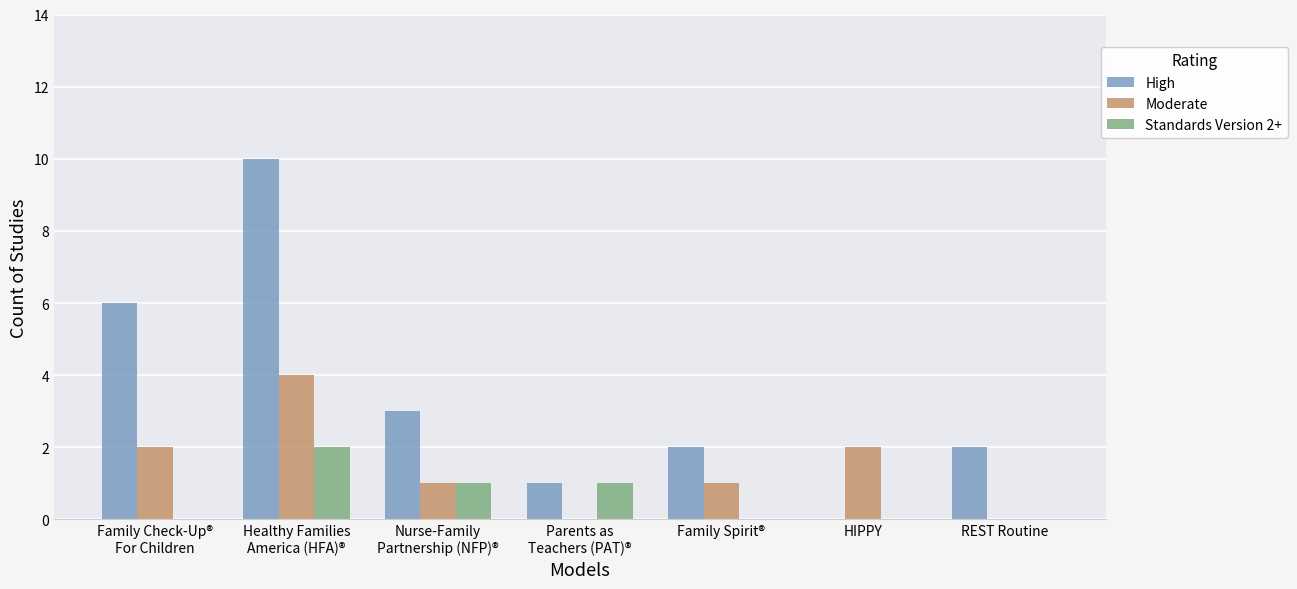

What is the sum of all Moderate values?

10